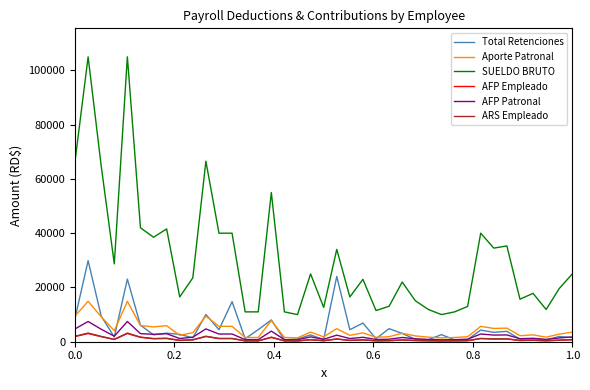

Which series has the largest range (max minus min)?

SUELDO BRUTO